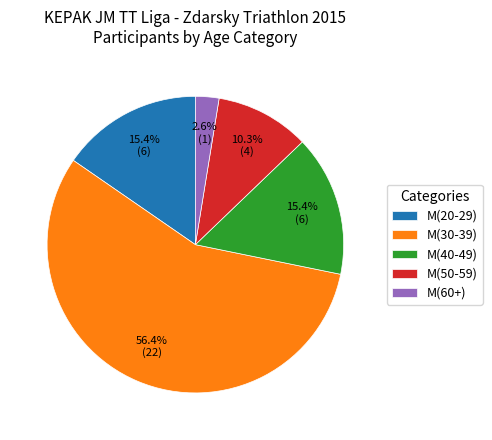

Approximately how many times larger is the value at M(20-29) compared to M(40-49)?

1.0